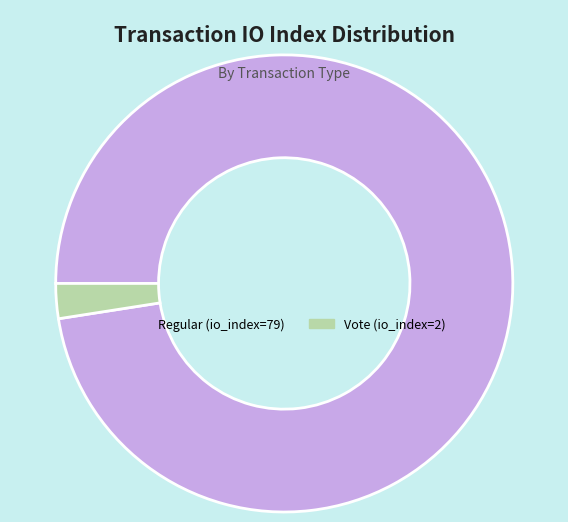

How many slices are in this pie chart?

2